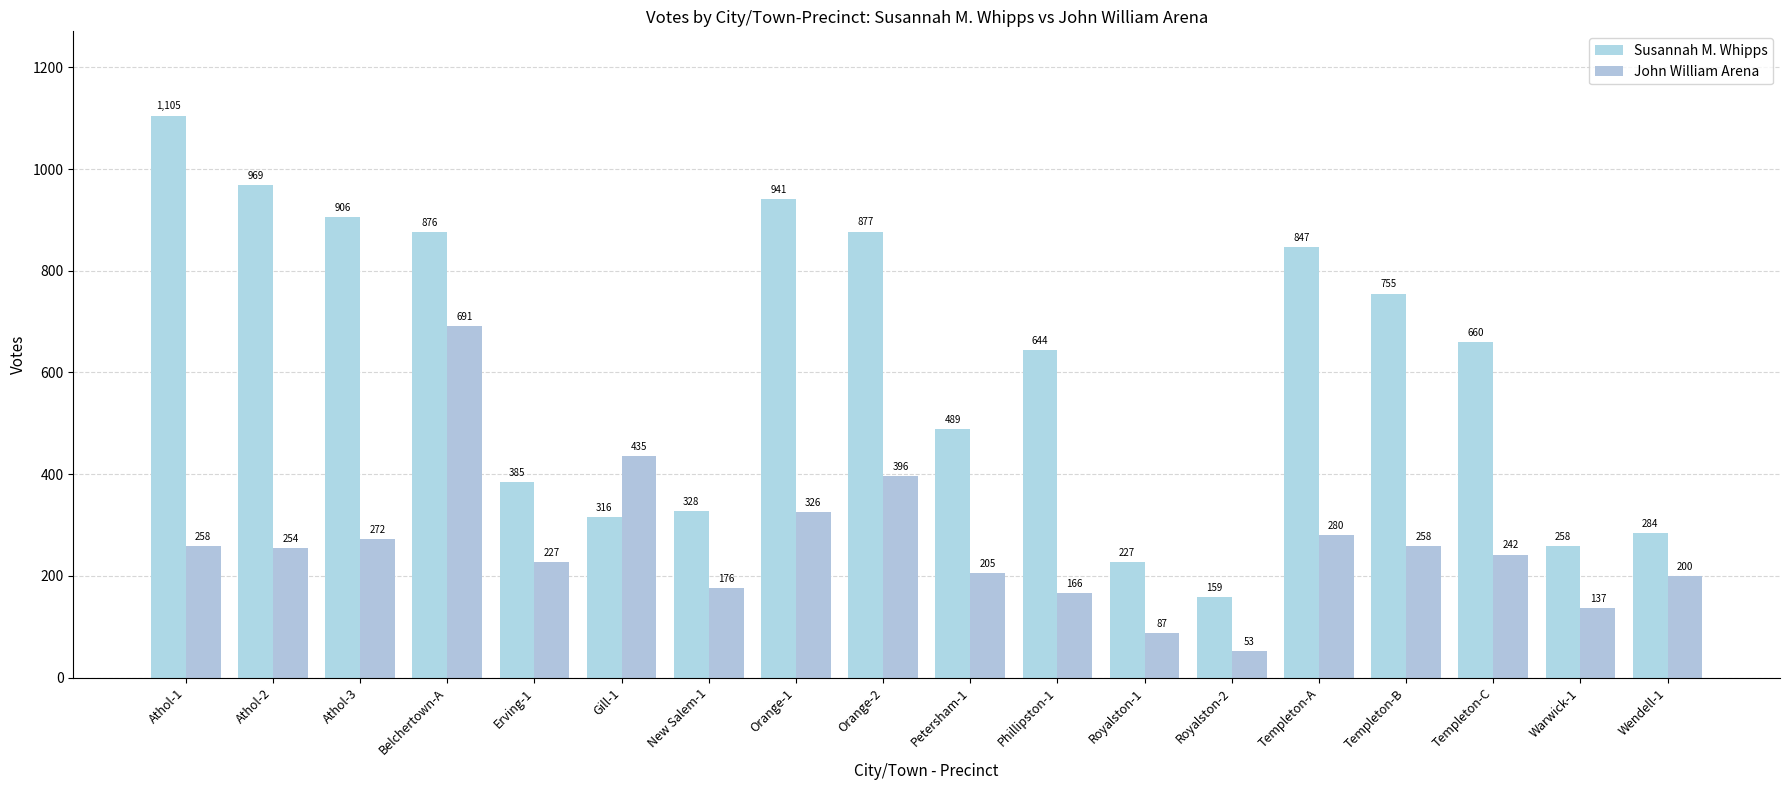

Rank the series by their average value, from highest to lowest.

Susannah M. Whipps, John William Arena